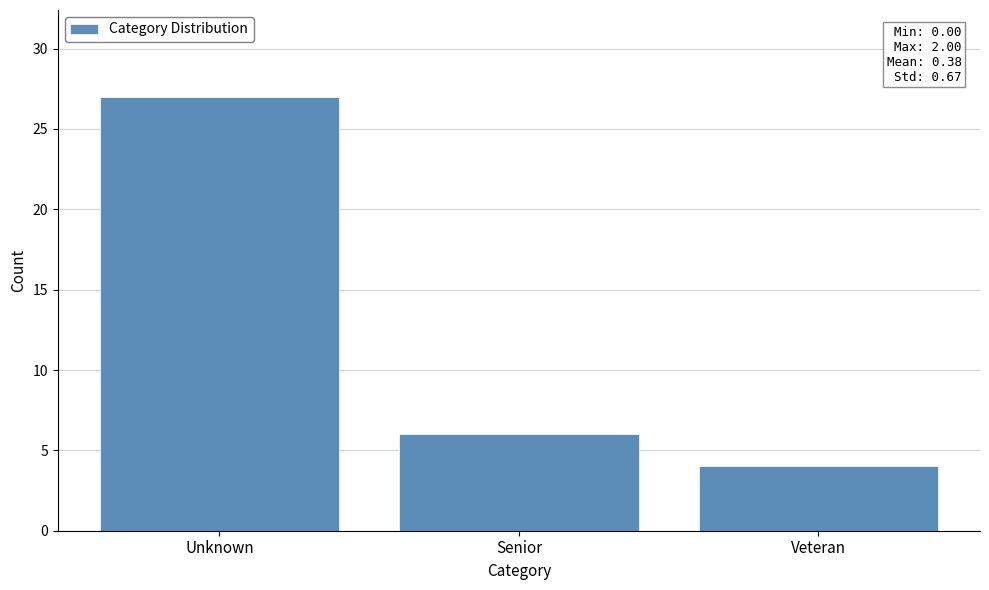

Reading left to right, extract all data points from this chart.

27	6	4